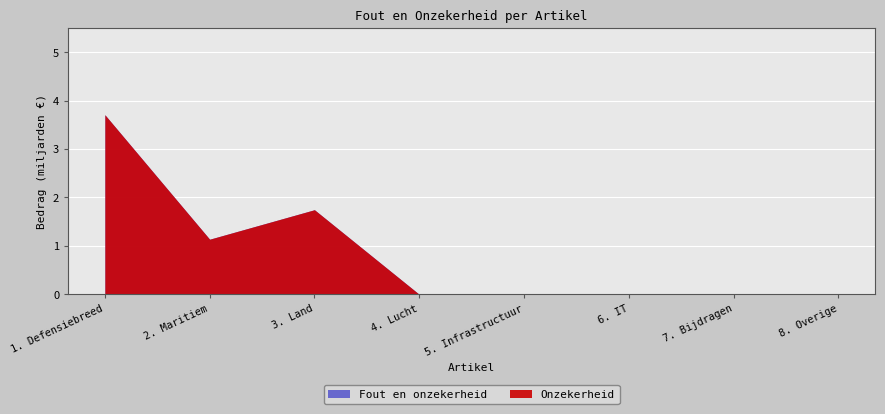

Does the chart display data point markers on the line(s)?

No